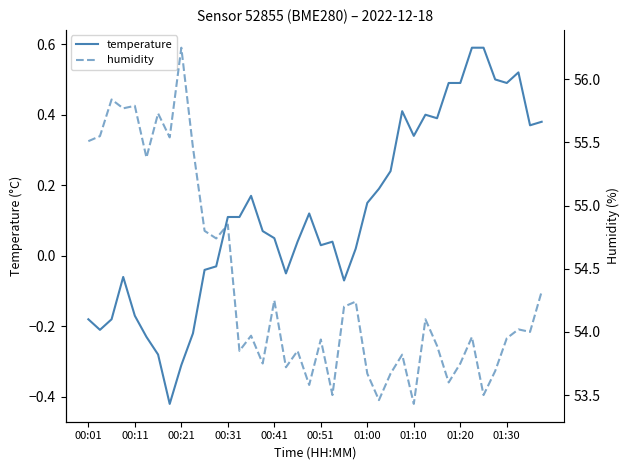

True or false: humidity and temperature intersect in this chart.

False